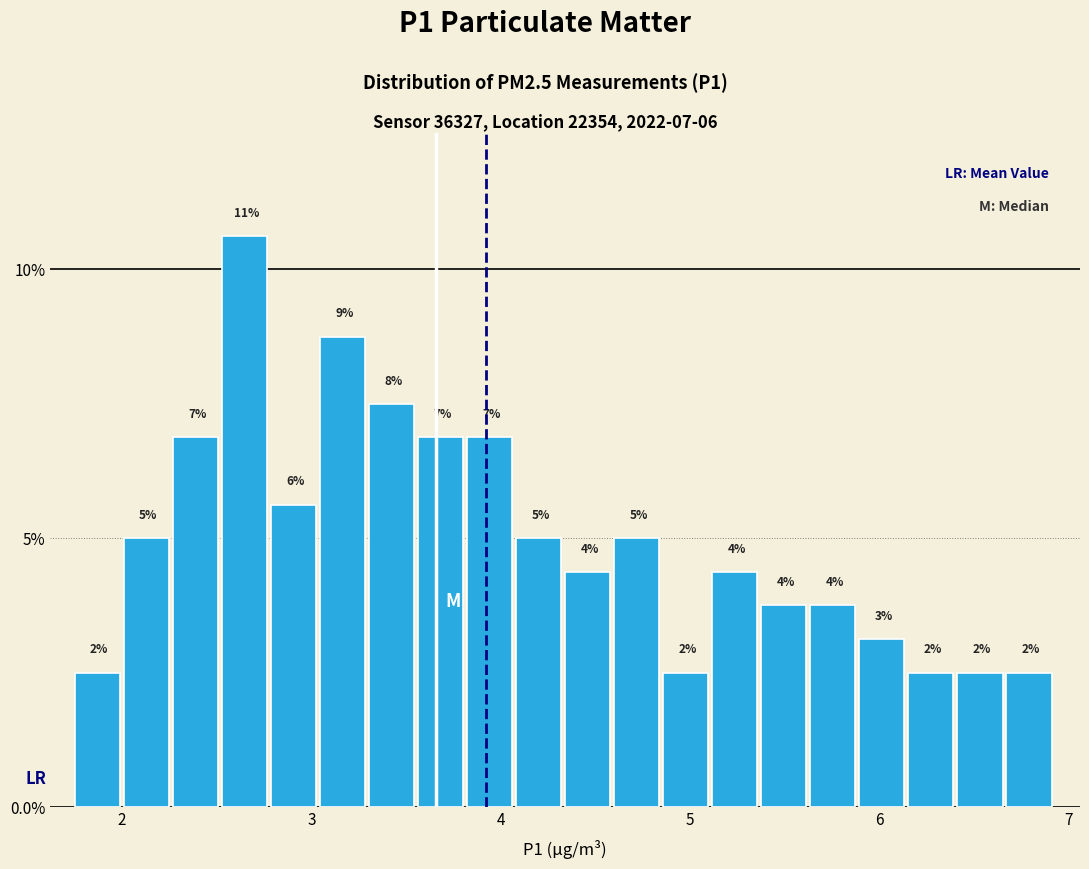

Read against the x-axis, roughly where is the centre of the tallest bar?

2.6